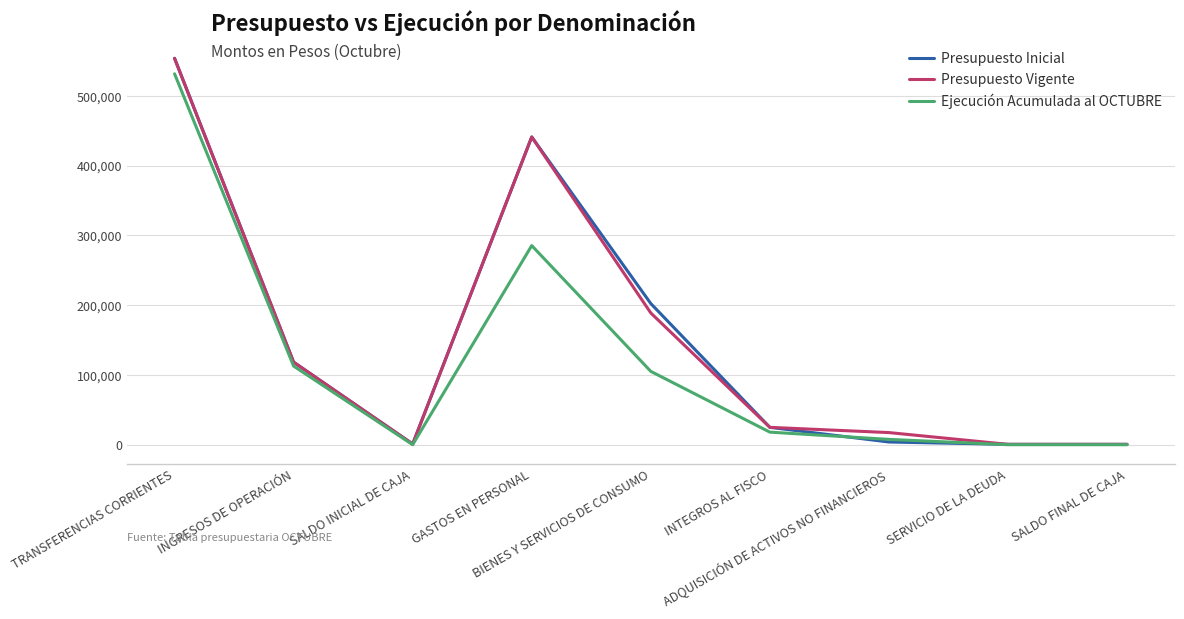

At which label is Presupuesto Vigente closest to 277210?

BIENES Y SERVICIOS DE CONSUMO